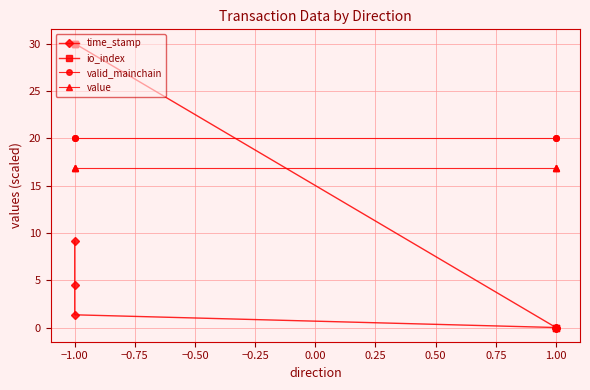

Is it true that value equals 16.9 at 1.00?

True